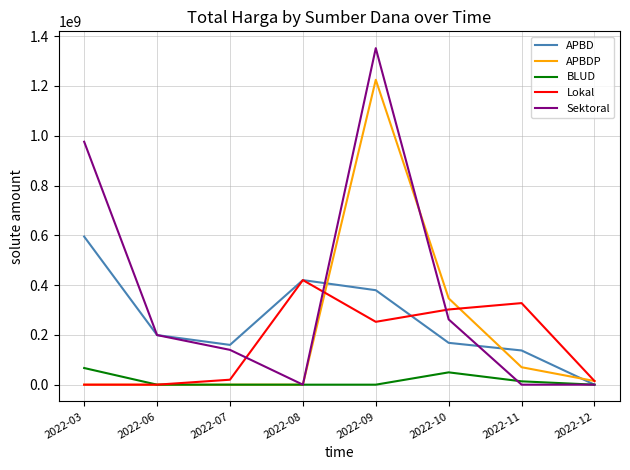

Which category has the highest value in the APBDP series?

2022-09